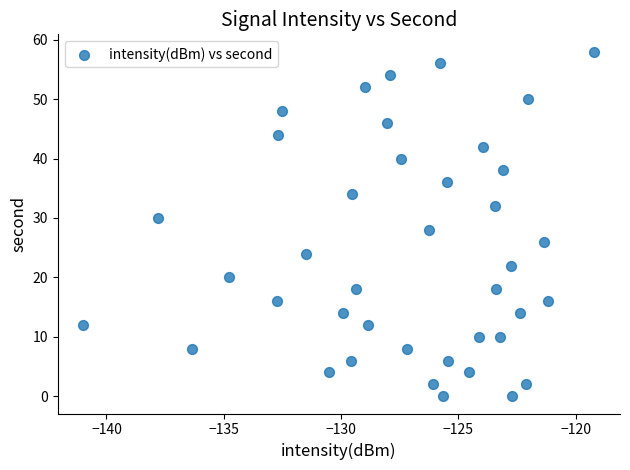

What is the range of Y values (max minus min)?

58